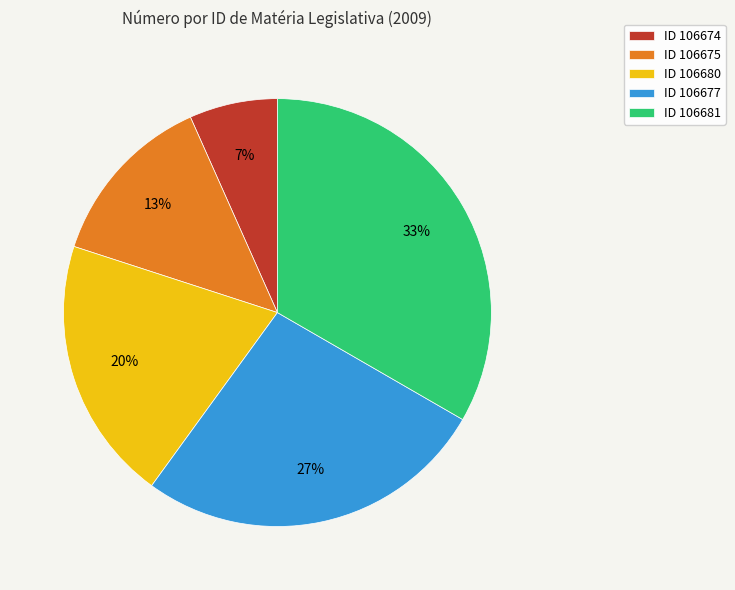

Count the number of slices in the pie.

5